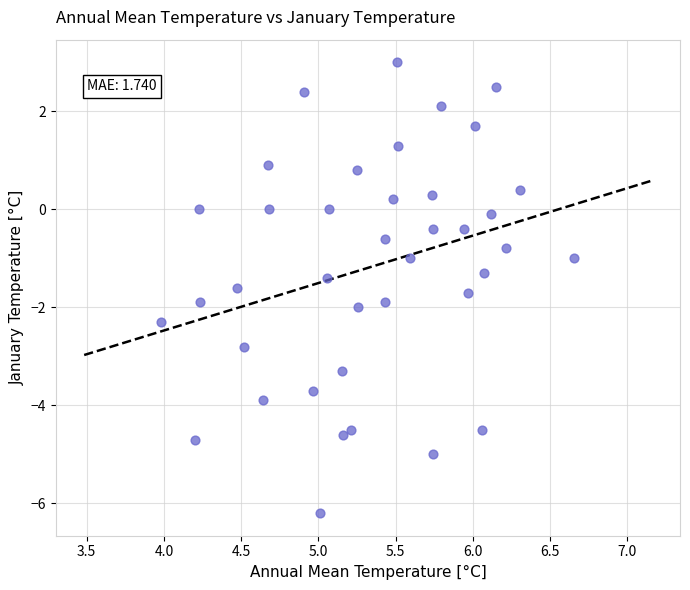

What is the range of Y values (max minus min)?

9.2